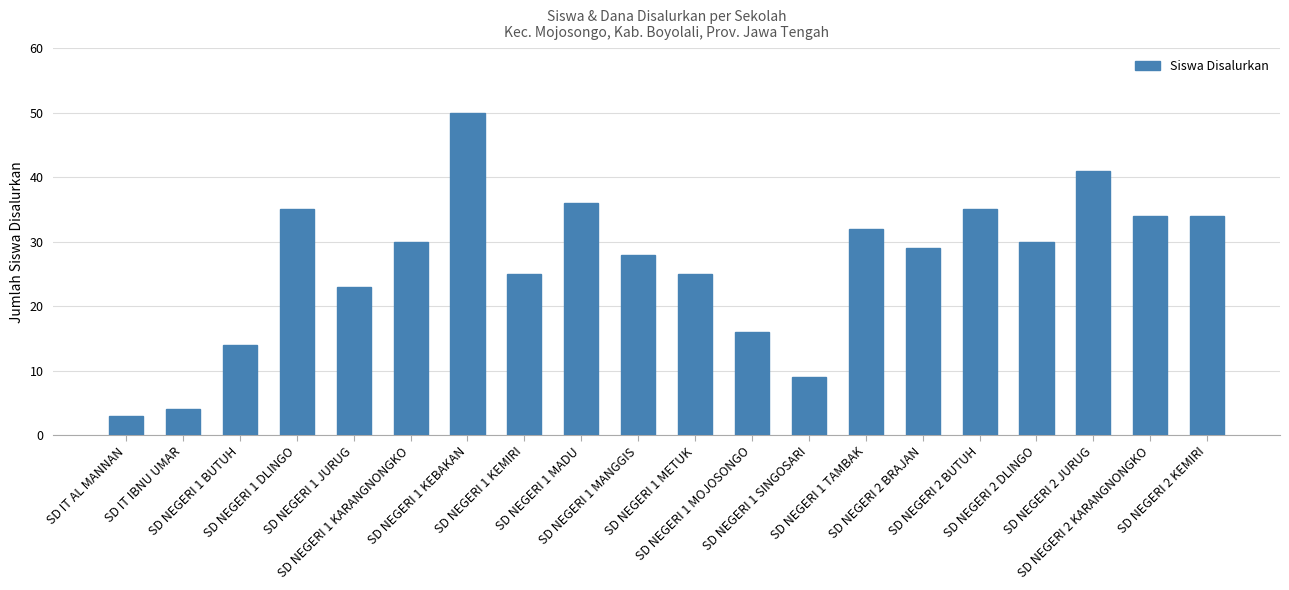

Reading left to right, list all the values displayed in this chart.

3	4	14	35	23	30	50	25	36	28	25	16	9	32	29	35	30	41	34	34